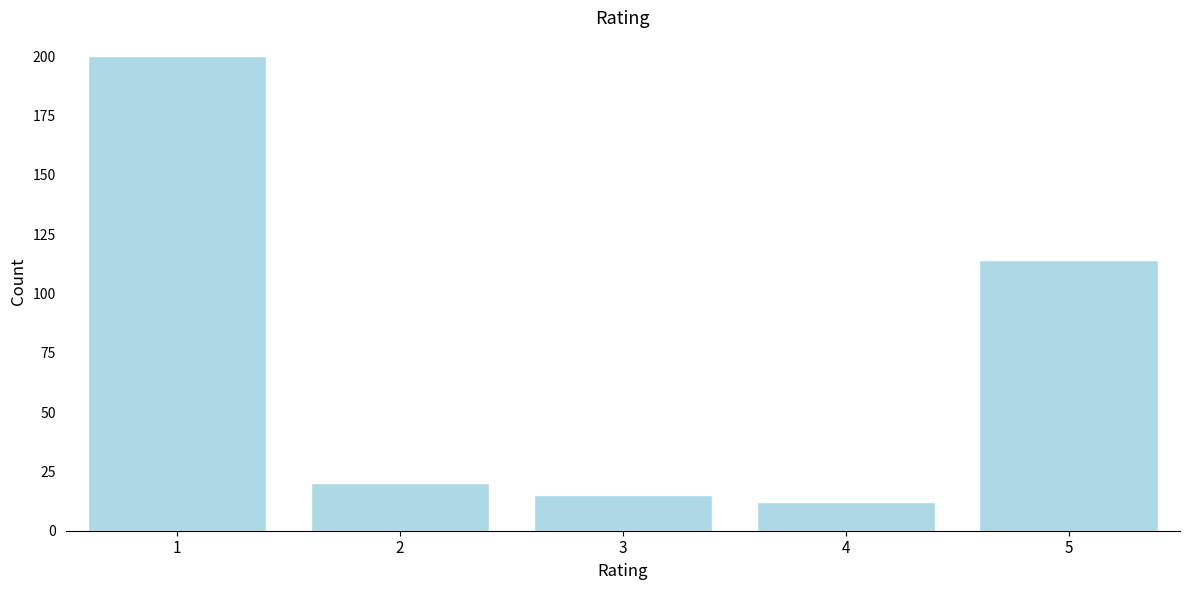

Reading right to left, what are all the values shown in this chart?

114	12	15	20	200